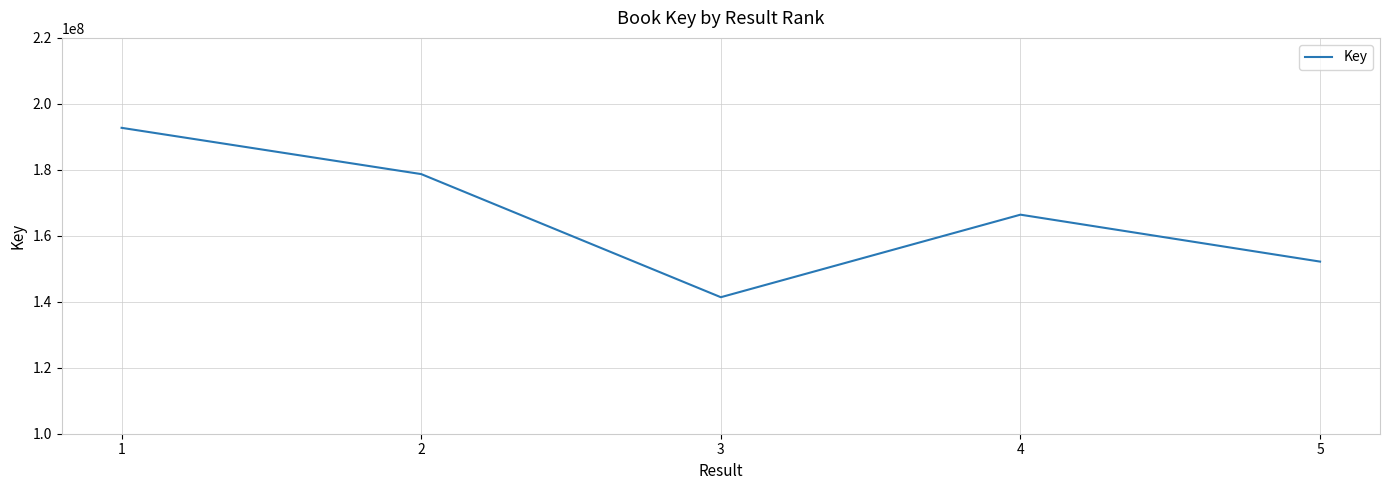

Does the chart have visible grid lines?

Yes